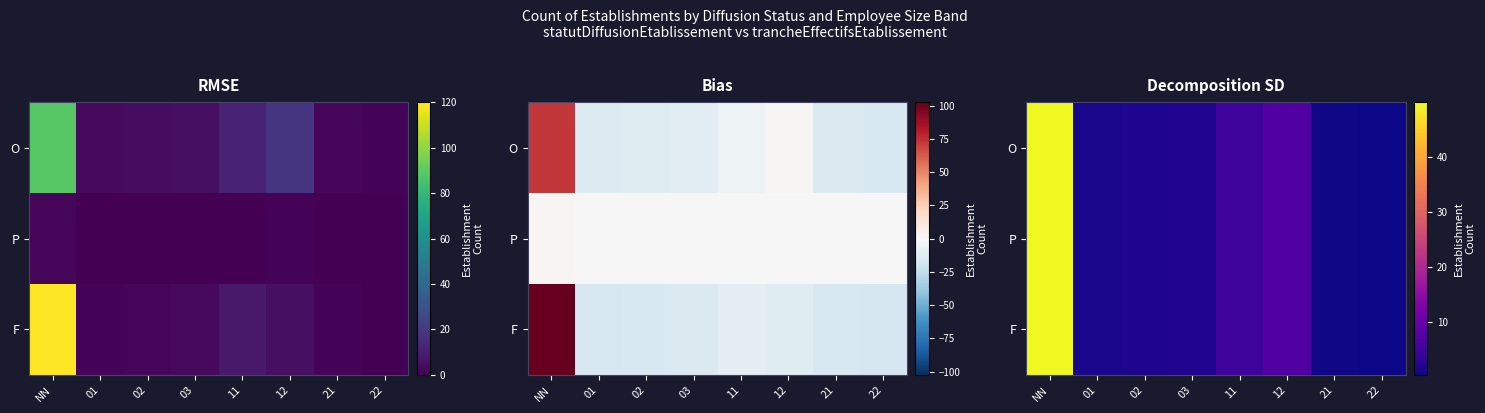

How many values in the P series are below 2?

4